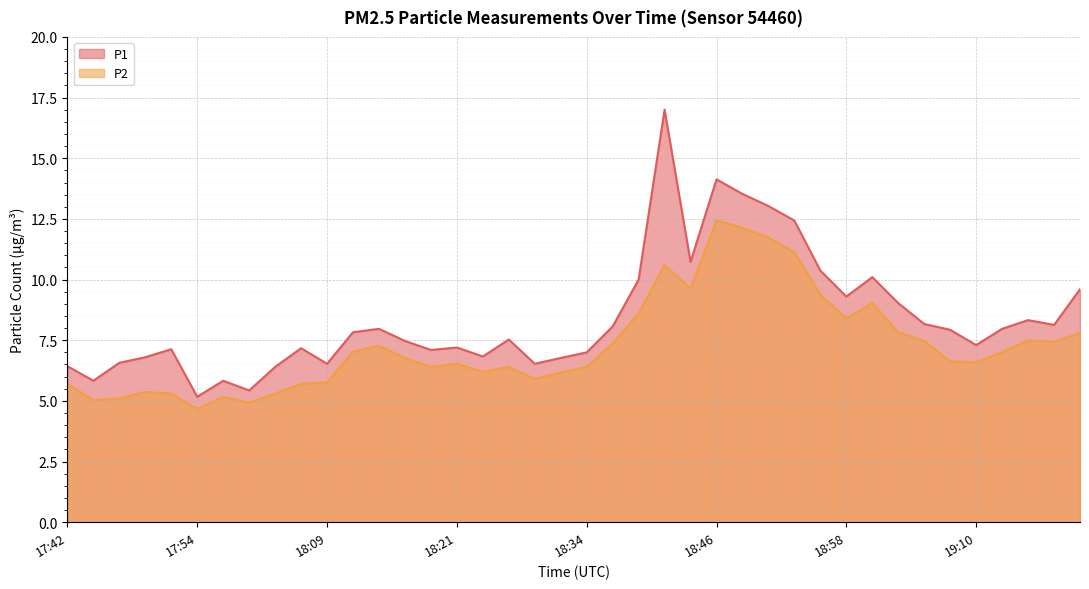

Count the number of data series in this chart.

2